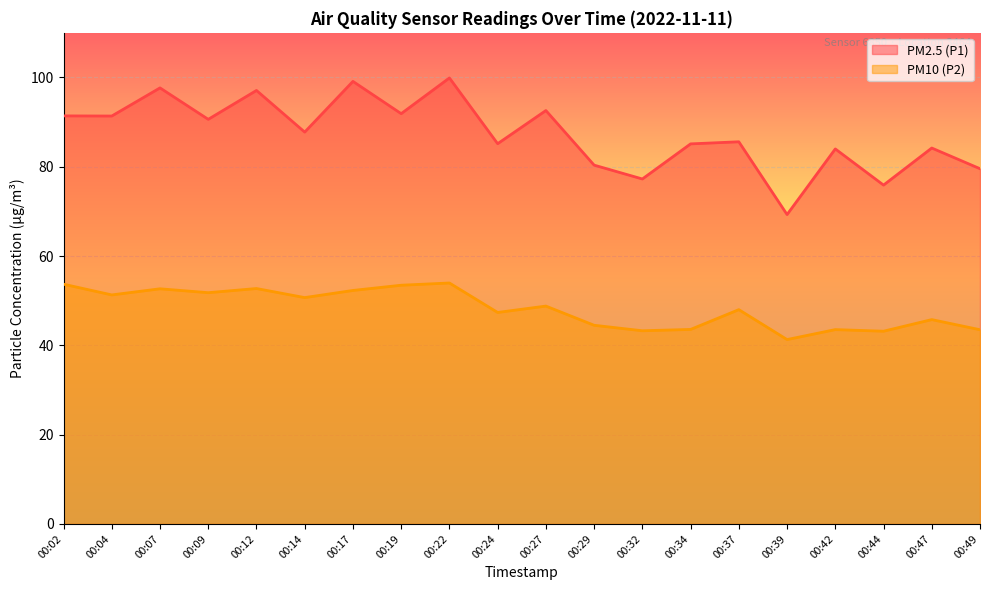

Reading left to right, transcribe all the data shown in this chart.

PM2.5 (P1): 00:02=91.4	00:04=91.4	00:07=97.7	00:09=90.6	00:12=97.1	00:14=87.8	00:17=99.1	00:19=91.9	00:22=99.9	00:24=85.2	00:27=92.6	00:29=80.4	00:32=77.3	00:34=85.1	00:37=85.6	00:39=69.3	00:42=84.0	00:44=75.9	00:47=84.2	00:49=79.6
PM10 (P2): 00:02=53.7	00:04=51.3	00:07=52.7	00:09=51.8	00:12=52.7	00:14=50.7	00:17=52.3	00:19=53.5	00:22=54.0	00:24=47.4	00:27=48.8	00:29=44.5	00:32=43.3	00:34=43.6	00:37=48.0	00:39=41.3	00:42=43.5	00:44=43.2	00:47=45.8	00:49=43.5